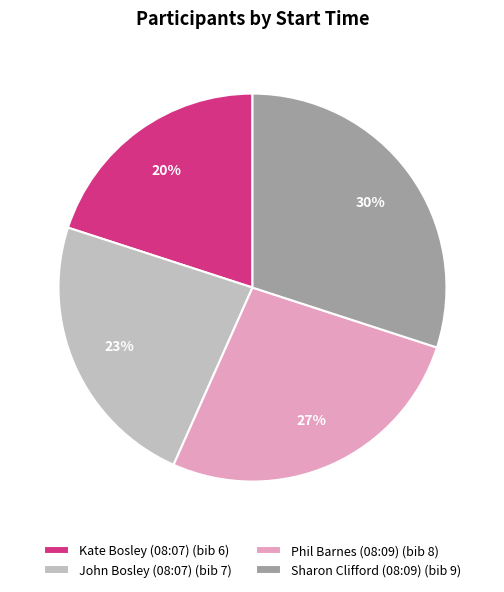

To the nearest percent, what is the difference between the John Bosley (08:07) and Kate Bosley (08:07) slice percentages?

3%